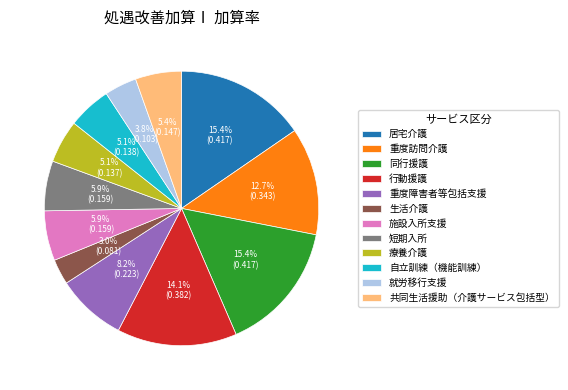

How many slices are in this pie chart?

12